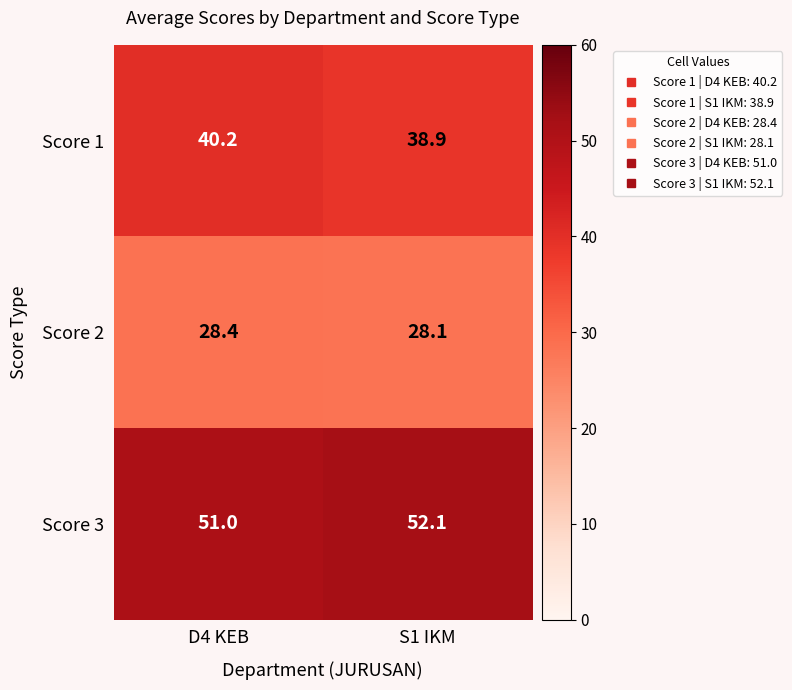

How many data points does each series have?

2